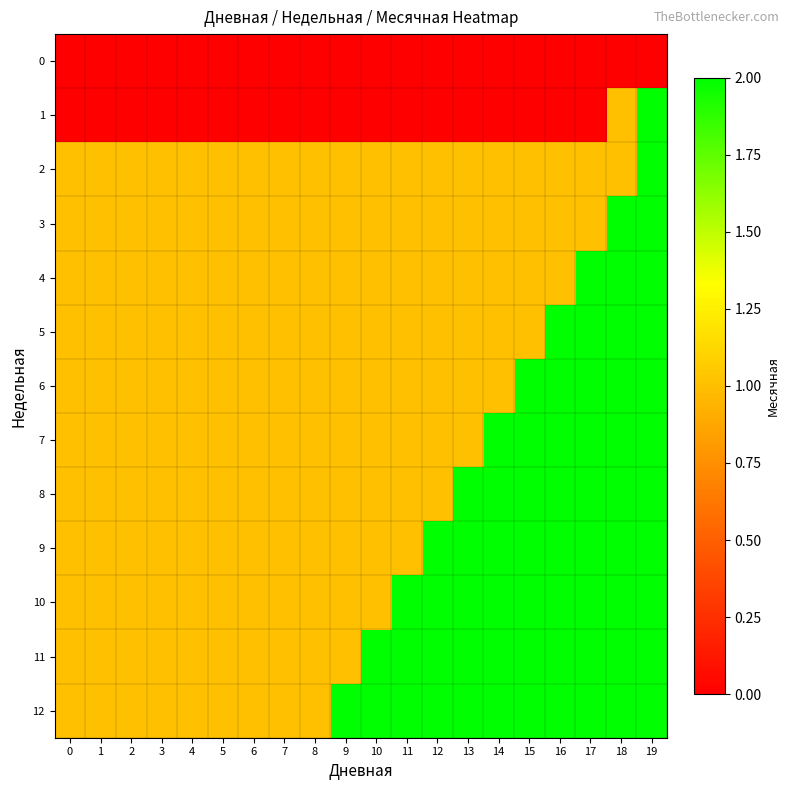

What is the maximum value shown in the chart?

2